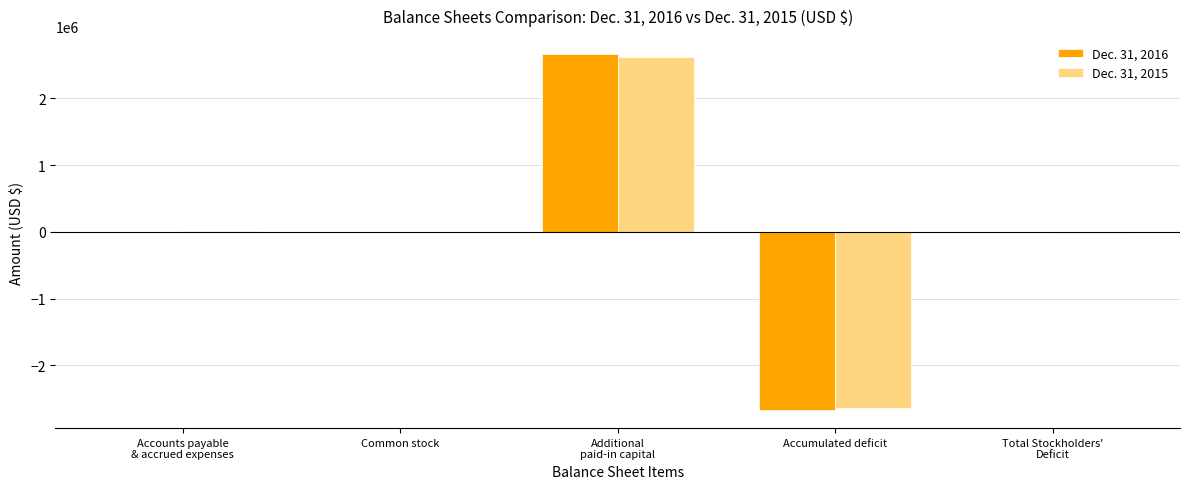

Is it true that Dec. 31, 2016 equals -2672359 at Accumulated deficit?

True